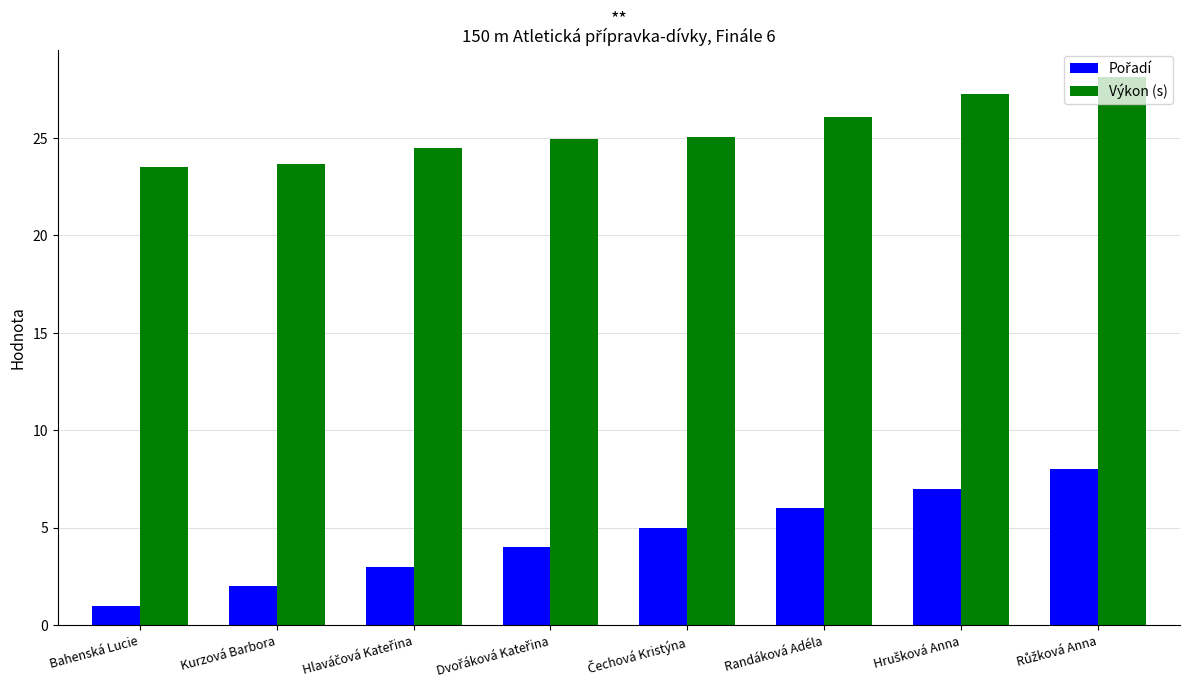

Which category has the lowest value across all series?

Bahenská Lucie